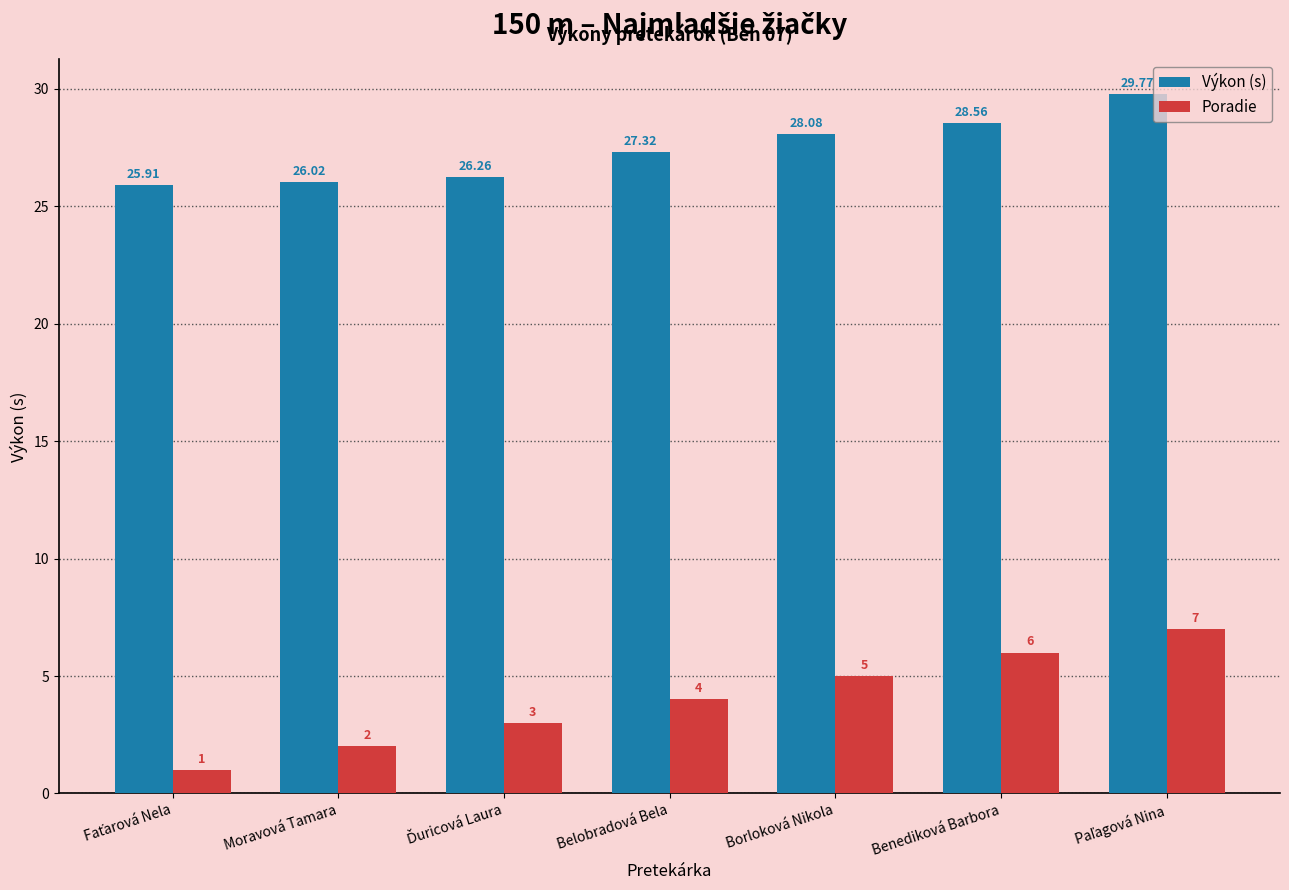

What is the highest value of the Výkon (s) series?

29.8